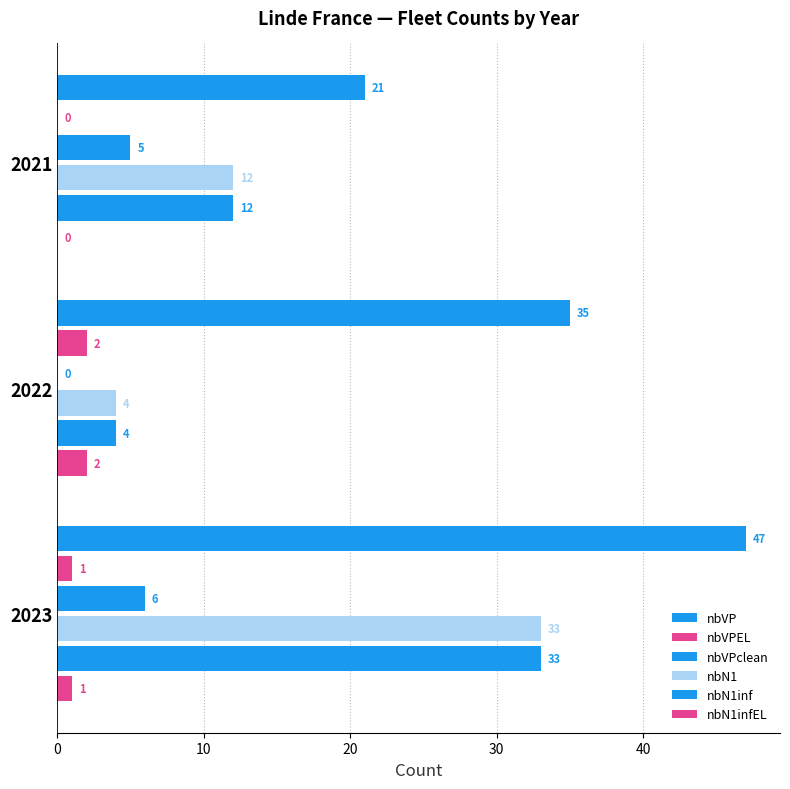

What is the value of the nbVPEL bar at the 2nd from the left?

2